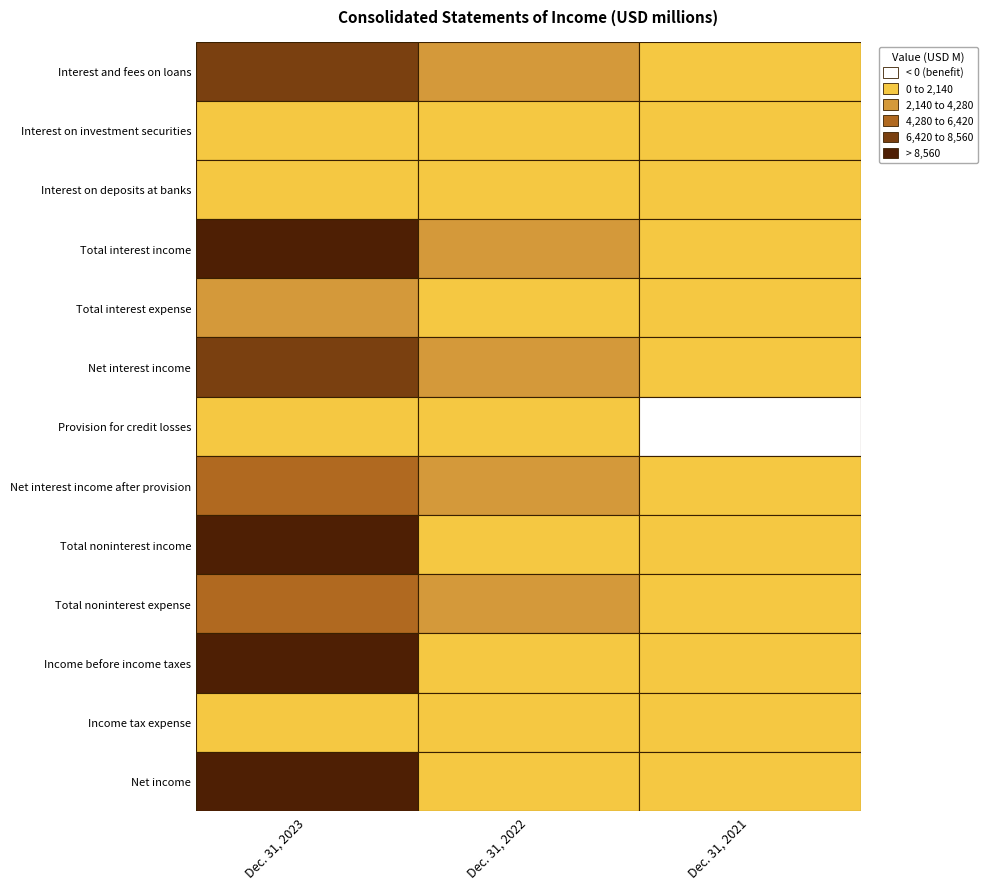

Which series has the largest total across all categories?

Total interest income